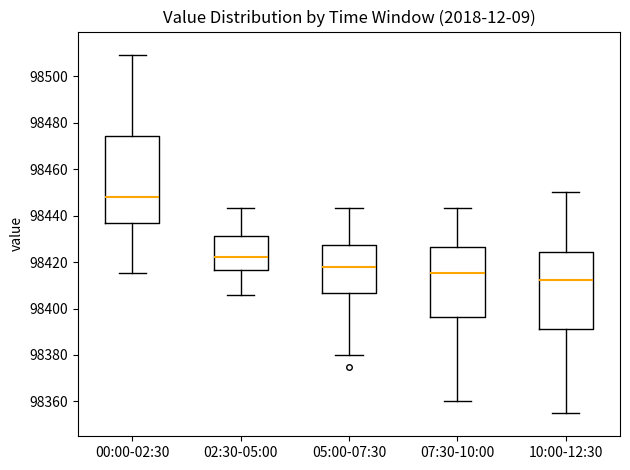

Where does the lower whisker of the box for 07:30-10:00 end on the y-axis? The values are not printed on the chart, so give them approximately, as read against the axis.

98360